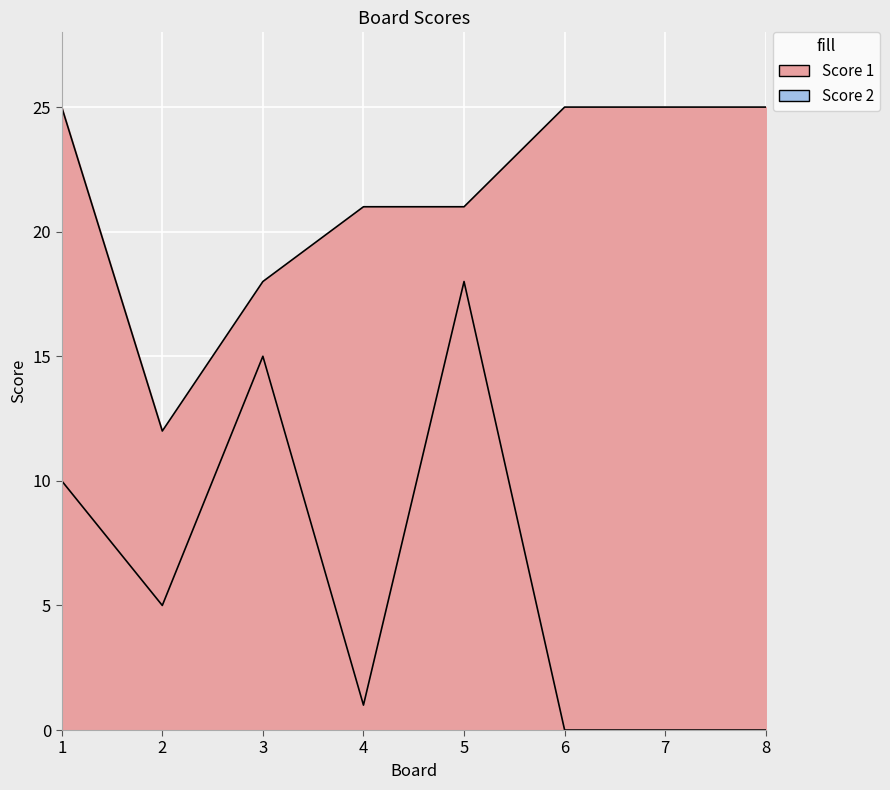

Reading left to right, extract all data points from this chart.

Score 1: 1=25	2=12	3=18	4=21	5=21	6=25	7=25	8=25
Score 2: 1=10	2=5	3=15	4=1	5=18	6=0	7=0	8=0